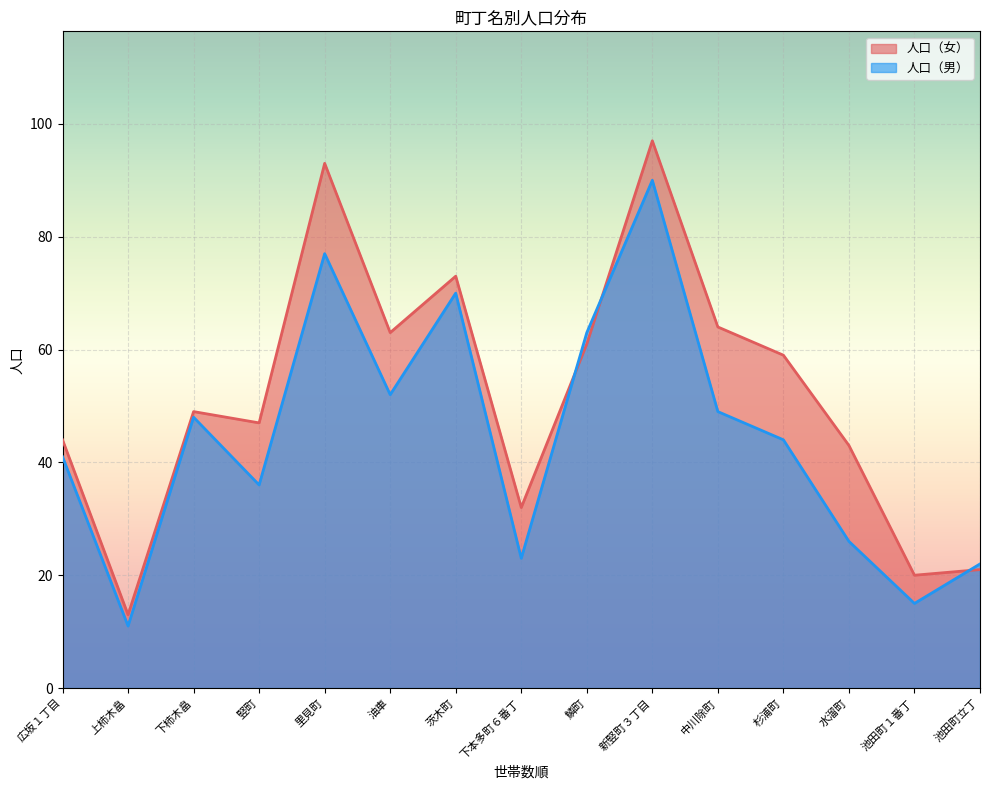

Where is the first local maximum for 人口（女）?

下柿木畠